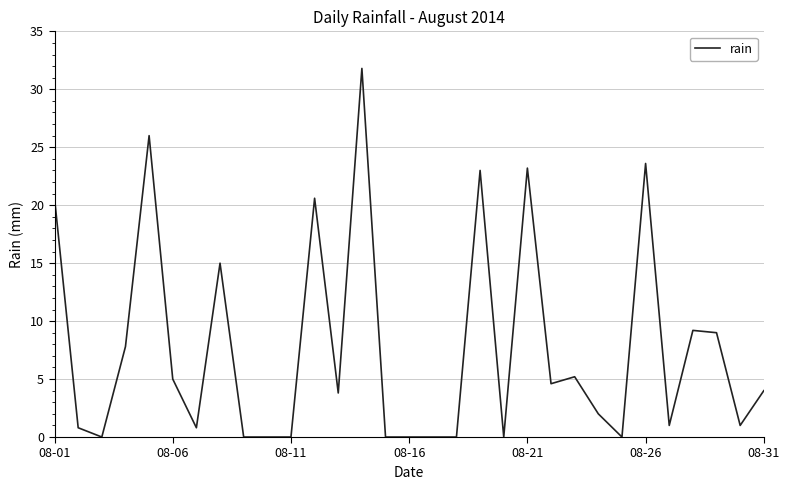

What is the maximum value shown in the chart?

31.8